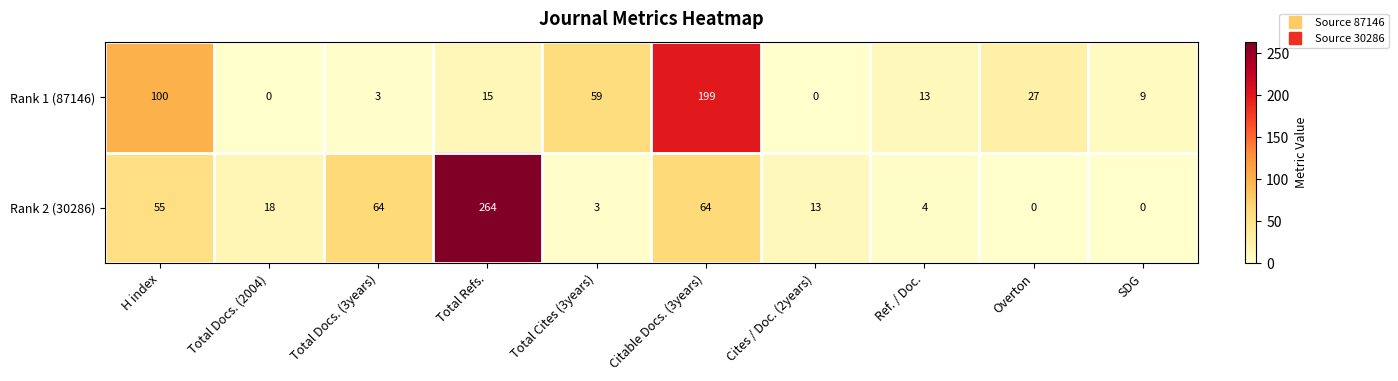

How many values in Rank 1 (87146) are above zero?

8